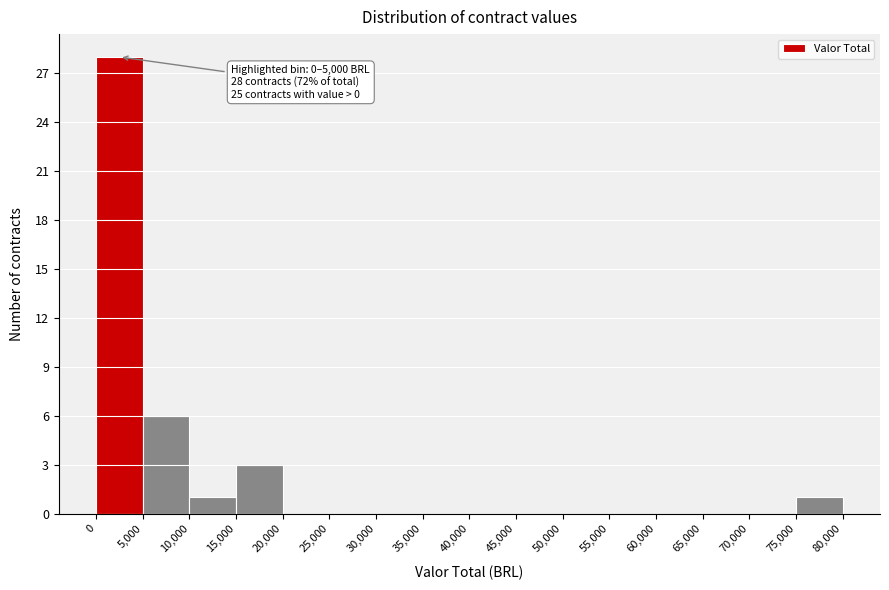

Which range on the x-axis has the tallest bar?

0 to 5,000